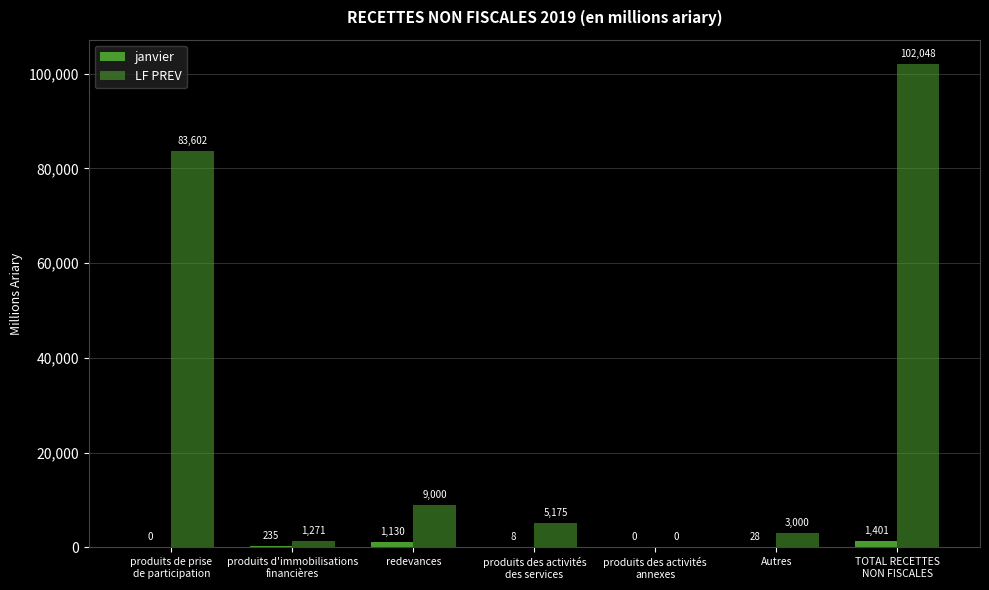

List the series in order of their overall mean, lowest first.

janvier, LF PREV